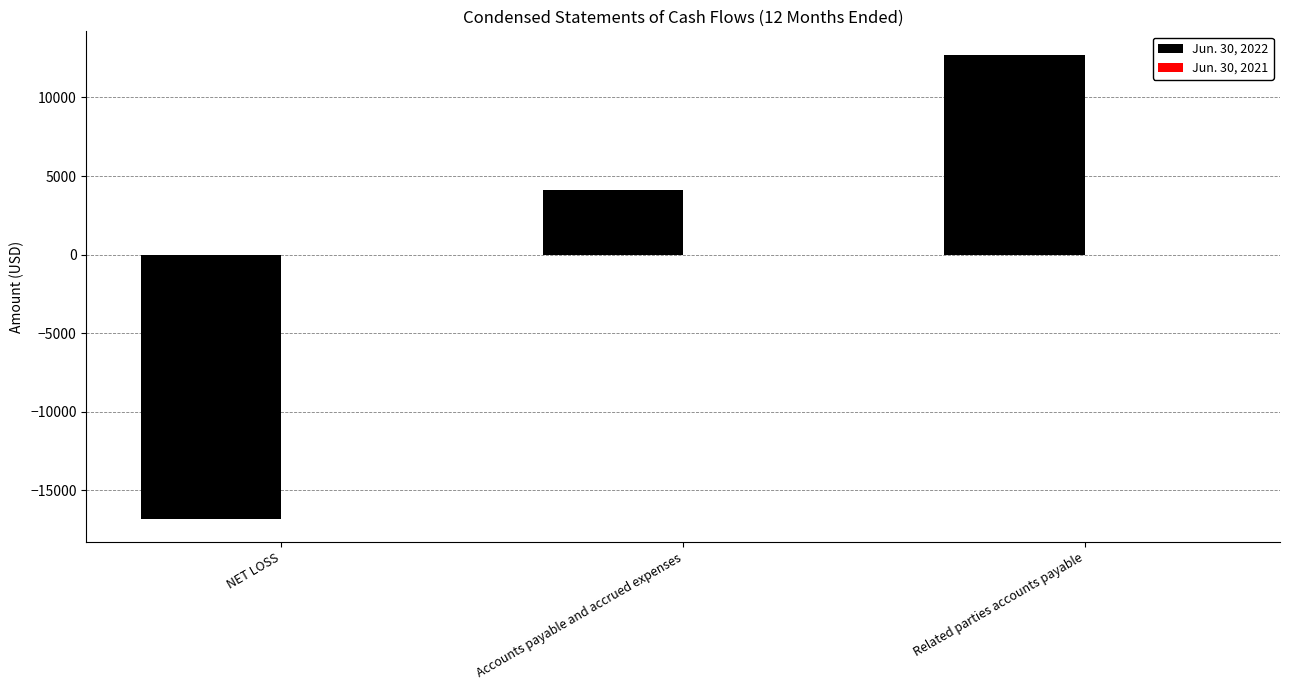

Which category has the lowest value across all series?

NET LOSS